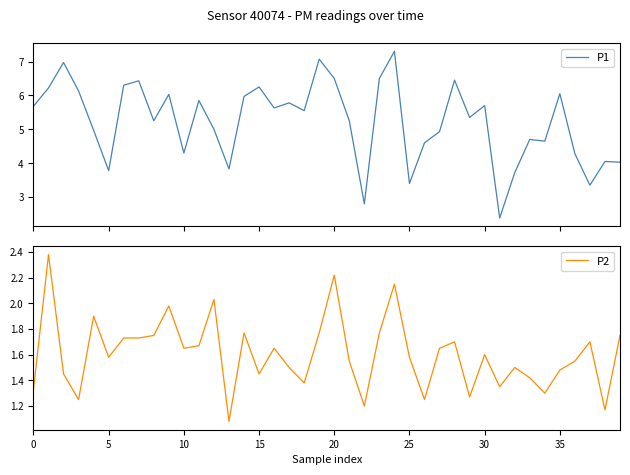

True or false: P2 and P1 cross at least once.

False